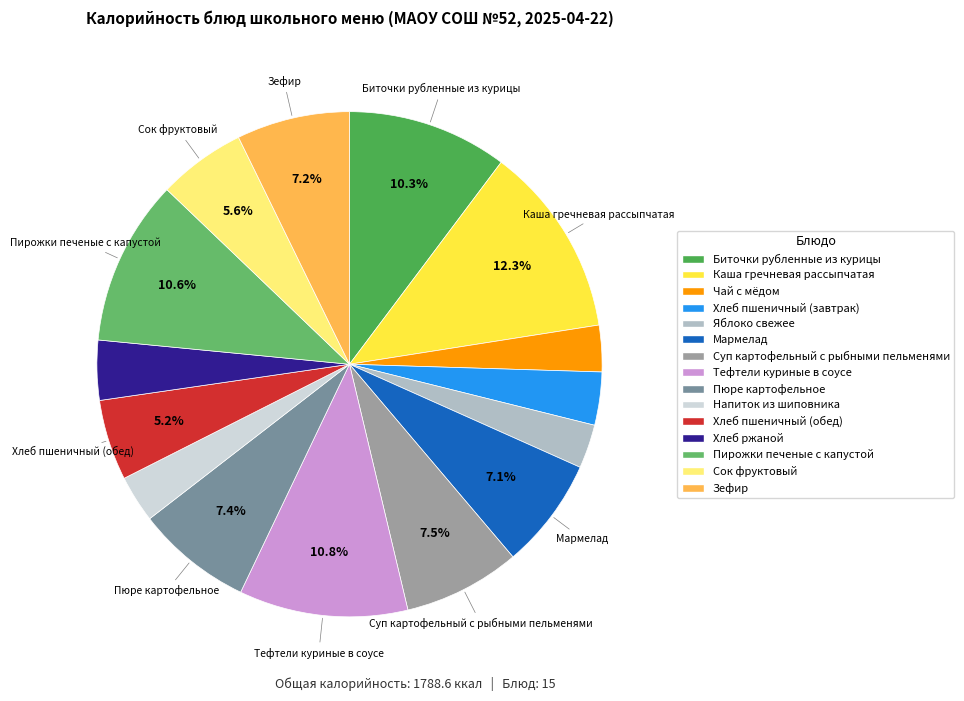

How many slices are in this pie chart?

15